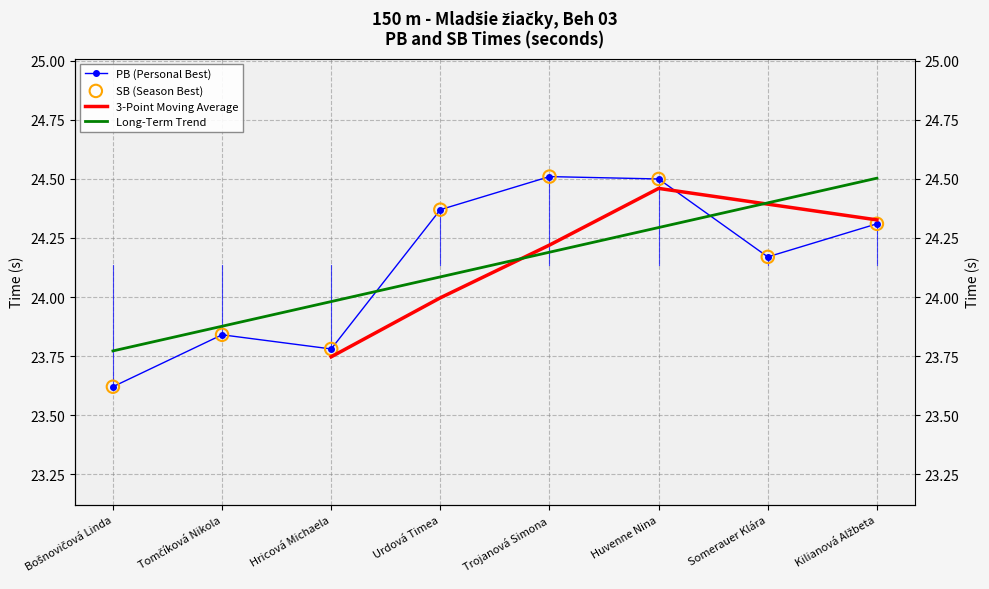

What is the total value across all series at Hricová Michaela?

47.6